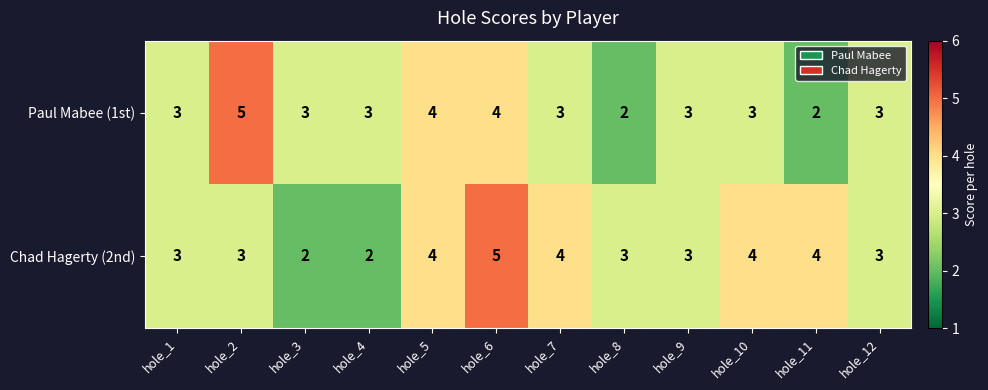

The Paul Mabee (1st) series shows 3 at hole_12. True or false?

True